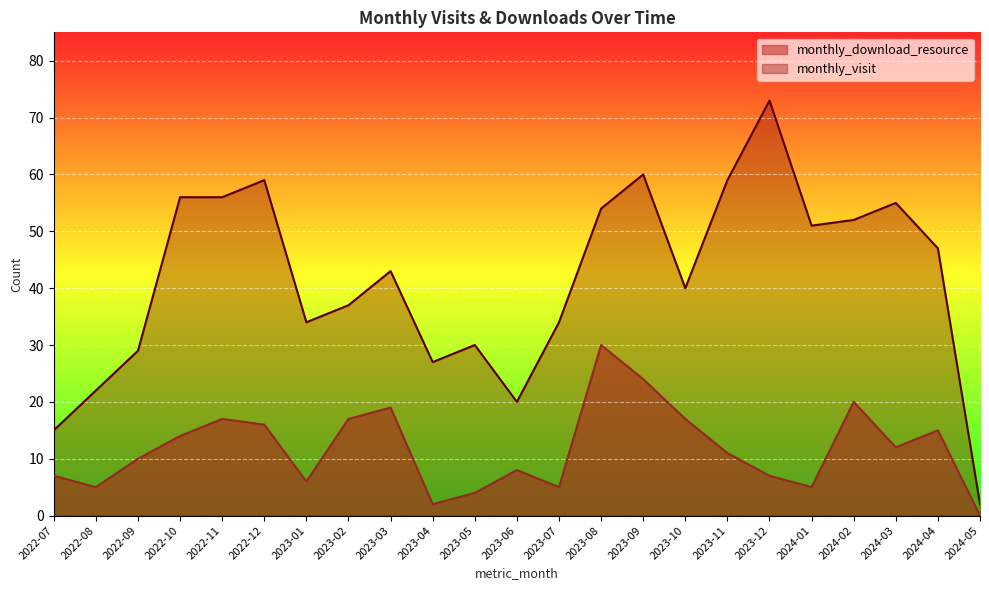

What is the label of the 14th point from the right?

2023-04